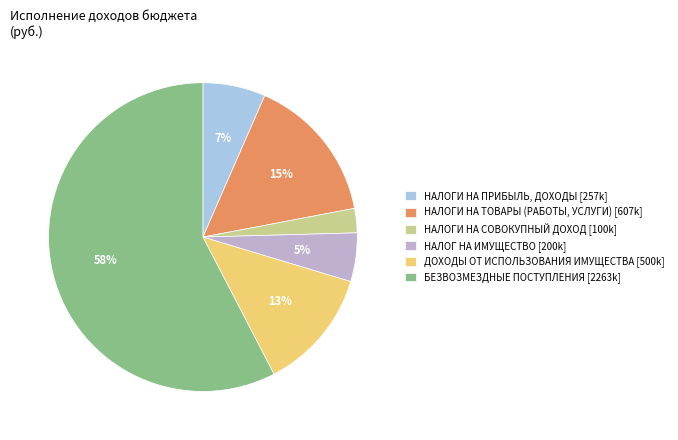

Do НАЛОГИ НА ПРИБЫЛЬ, ДОХОДЫ and НАЛОГ НА ИМУЩЕСТВО together represent more than half of the pie?

No